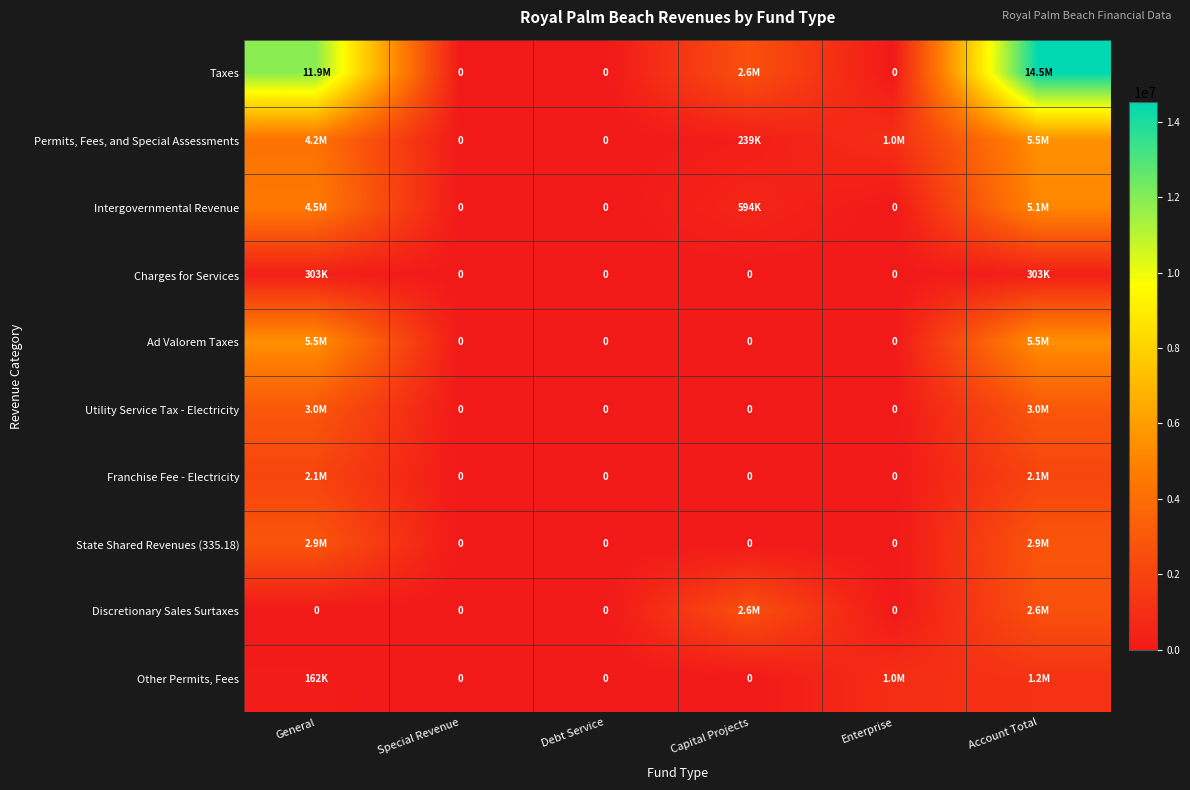

Is the value of Ad Valorem Taxes at Capital Projects greater than the value of Utility Service Tax - Electricity at General?

No